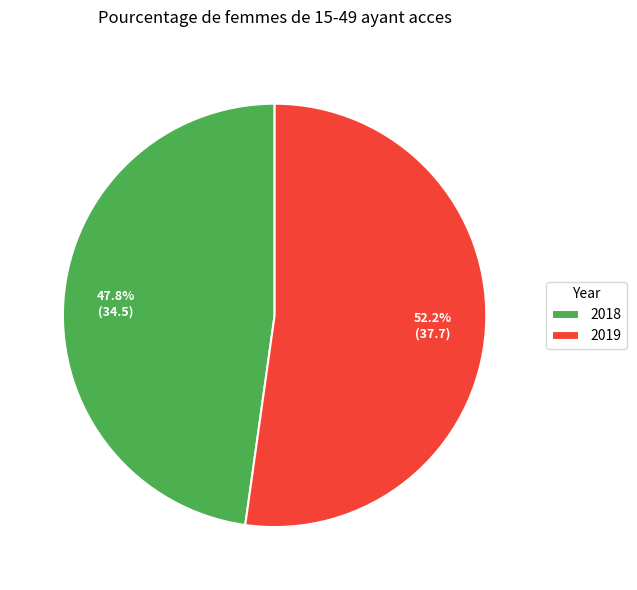

How much of the chart is everything except 2018?

52.2%